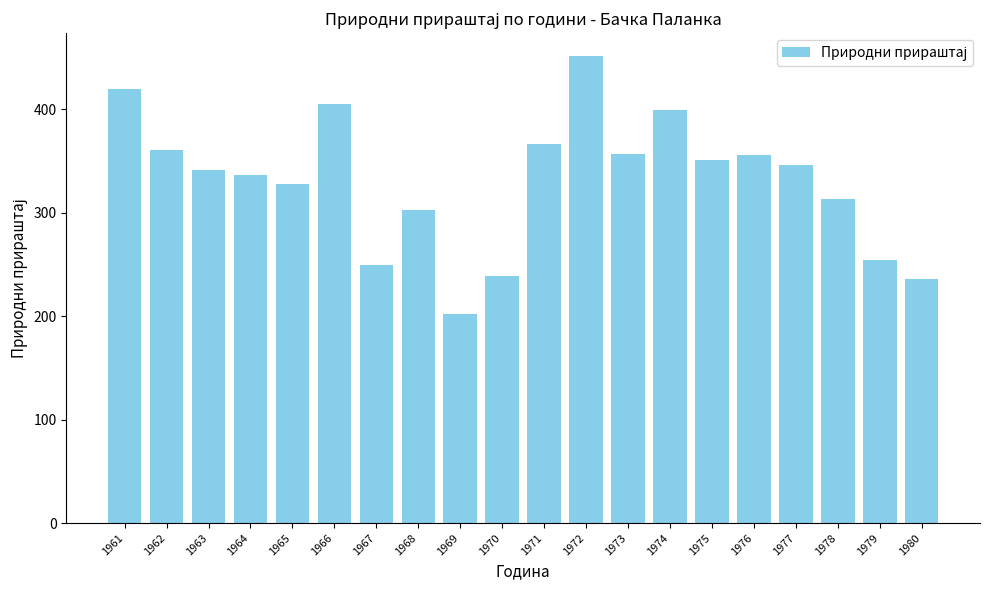

What is the smallest value displayed?

202